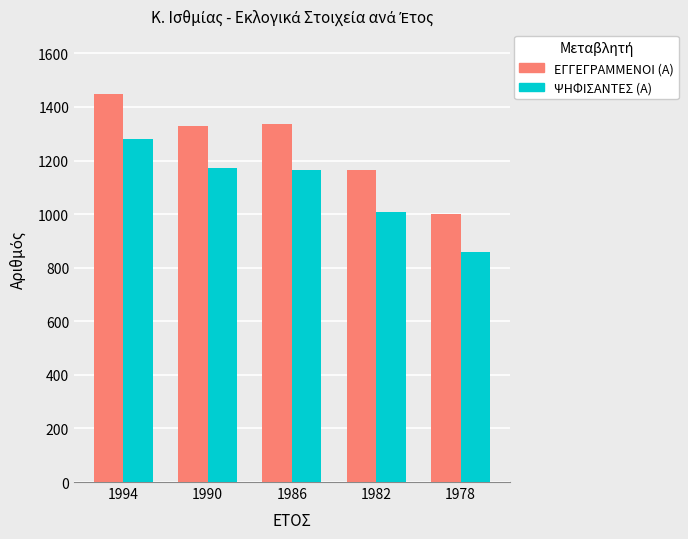

Which label corresponds to the smallest value in the chart?

1978